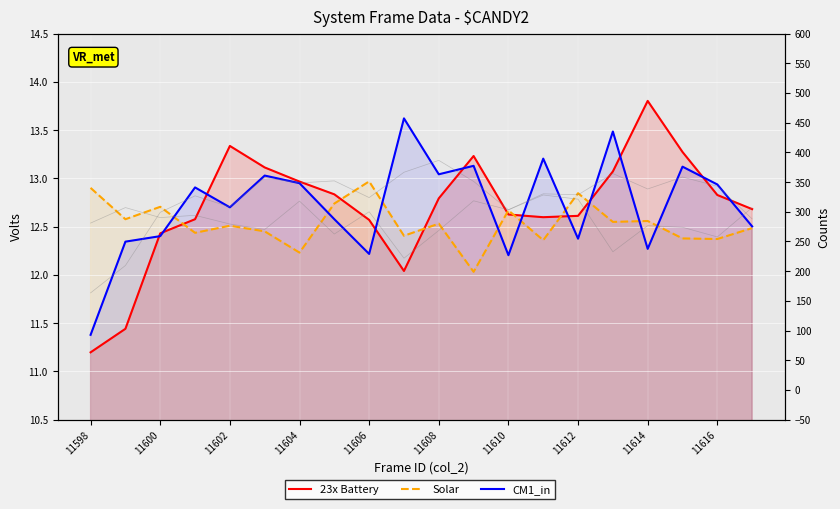

What is the sum of all 23x Battery values?

254.0